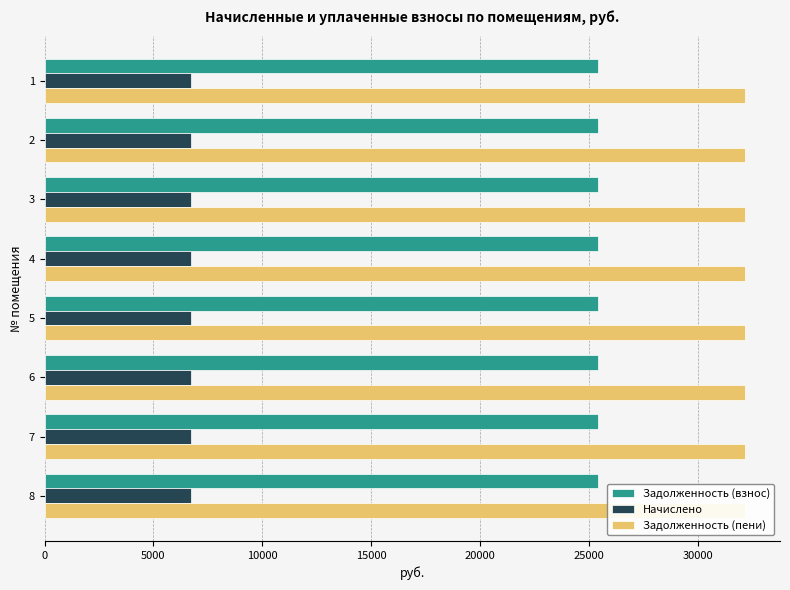

How many bars are there in total?

24